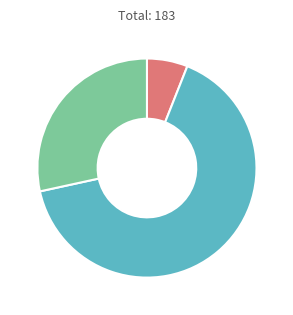

Is there a majority slice in this chart?

Yes